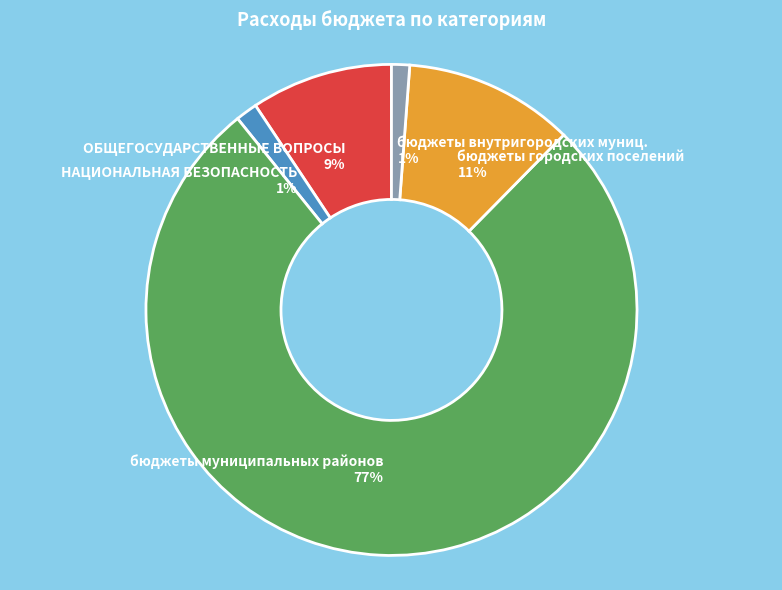

Is it true that бюджеты муниципальных районов 77% is 77% of the pie?

True